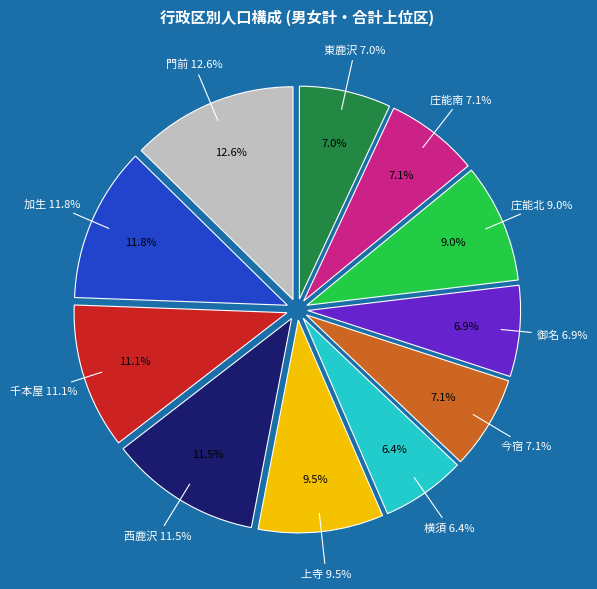

Which category has the biggest portion of the pie?

門前